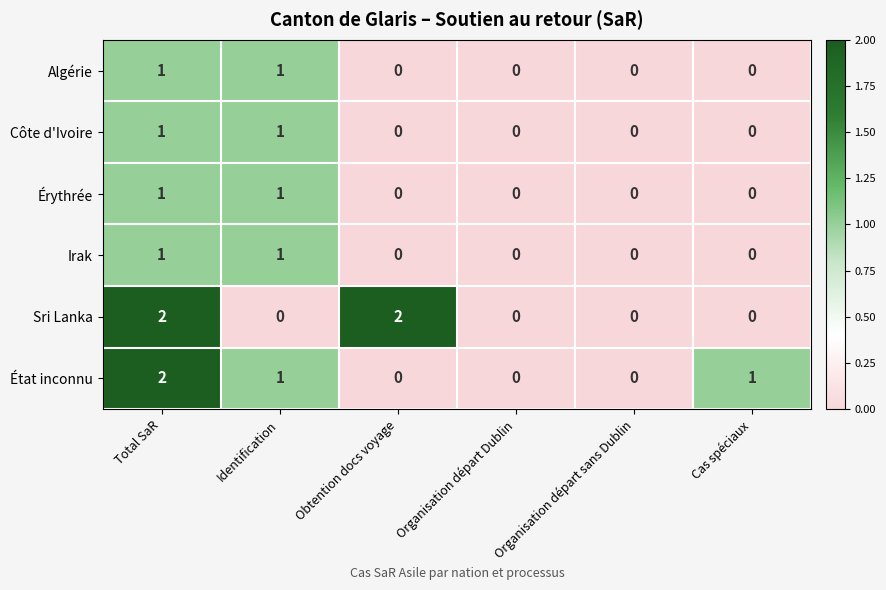

At which category is the sum across all series the highest?

Total SaR